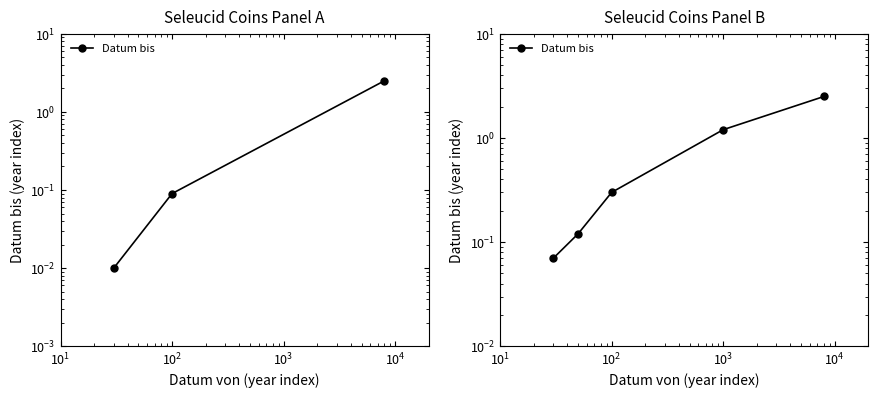

What is the value of the 4th point from the left?

1.2